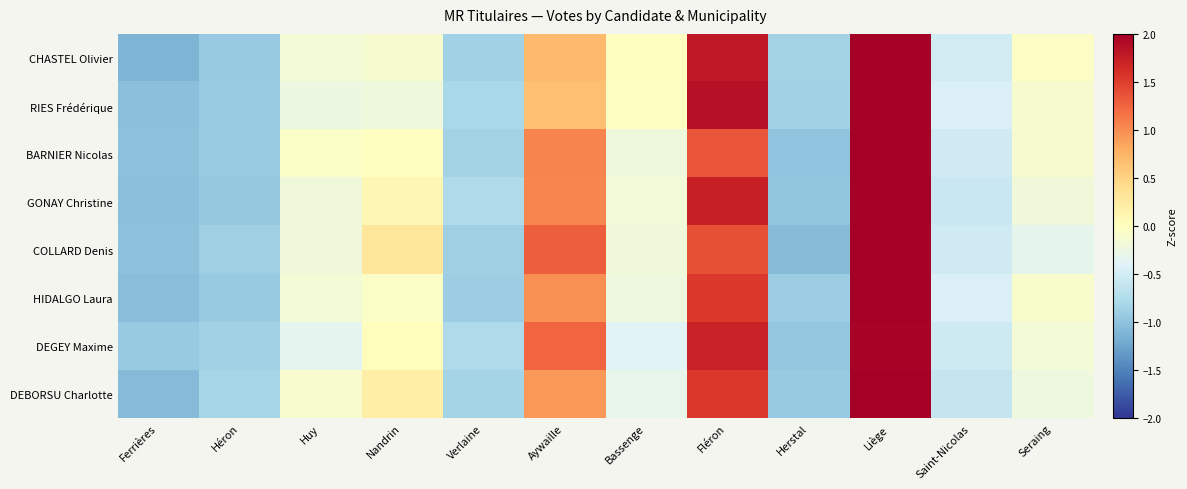

Reading left to right, transcribe all the data shown in this chart.

CHASTEL Olivier: Ferrières=-1.1	Héron=-0.9	Huy=-0.2	Nandrin=-0.1	Verlaine=-0.9	Aywaille=0.7	Bassenge=-0.0	Fléron=1.8	Herstal=-0.8	Liège=2.1	Saint-Nicolas=-0.5	Seraing=-0.0
RIES Frédérique: Ferrières=-1.0	Héron=-0.9	Huy=-0.2	Nandrin=-0.2	Verlaine=-0.8	Aywaille=0.6	Bassenge=-0.0	Fléron=1.9	Herstal=-0.9	Liège=2.1	Saint-Nicolas=-0.4	Seraing=-0.1
BARNIER Nicolas: Ferrières=-1.0	Héron=-0.9	Huy=-0.1	Nandrin=-0.0	Verlaine=-0.9	Aywaille=1.0	Bassenge=-0.2	Fléron=1.3	Herstal=-1.0	Liège=2.3	Saint-Nicolas=-0.5	Seraing=-0.1
GONAY Christine: Ferrières=-1.0	Héron=-0.9	Huy=-0.2	Nandrin=0.1	Verlaine=-0.8	Aywaille=1.0	Bassenge=-0.2	Fléron=1.7	Herstal=-1.0	Liège=2.0	Saint-Nicolas=-0.6	Seraing=-0.2
COLLARD Denis: Ferrières=-1.0	Héron=-0.9	Huy=-0.2	Nandrin=0.3	Verlaine=-0.9	Aywaille=1.3	Bassenge=-0.2	Fléron=1.4	Herstal=-1.1	Liège=2.1	Saint-Nicolas=-0.5	Seraing=-0.3
HIDALGO Laura: Ferrières=-1.0	Héron=-0.9	Huy=-0.2	Nandrin=-0.1	Verlaine=-0.9	Aywaille=1.0	Bassenge=-0.2	Fléron=1.5	Herstal=-0.9	Liège=2.2	Saint-Nicolas=-0.4	Seraing=-0.1
DEGEY Maxime: Ferrières=-0.9	Héron=-0.9	Huy=-0.3	Nandrin=0.0	Verlaine=-0.8	Aywaille=1.2	Bassenge=-0.4	Fléron=1.7	Herstal=-1.0	Liège=2.0	Saint-Nicolas=-0.5	Seraing=-0.2
DEBORSU Charlotte: Ferrières=-1.1	Héron=-0.8	Huy=-0.1	Nandrin=0.2	Verlaine=-0.8	Aywaille=0.9	Bassenge=-0.3	Fléron=1.5	Herstal=-0.9	Liège=2.2	Saint-Nicolas=-0.6	Seraing=-0.2